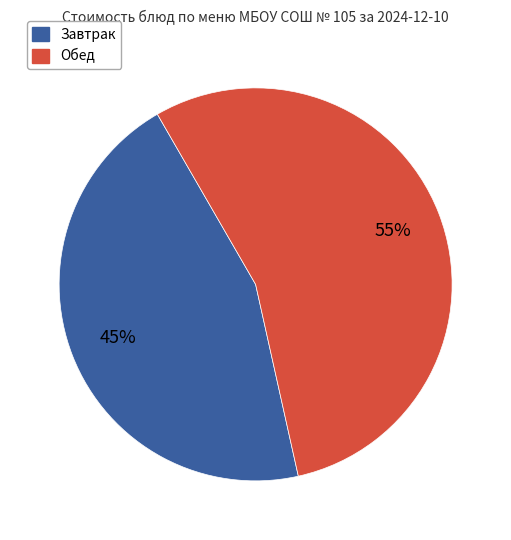

To the nearest percent, what is the average slice percentage?

50%